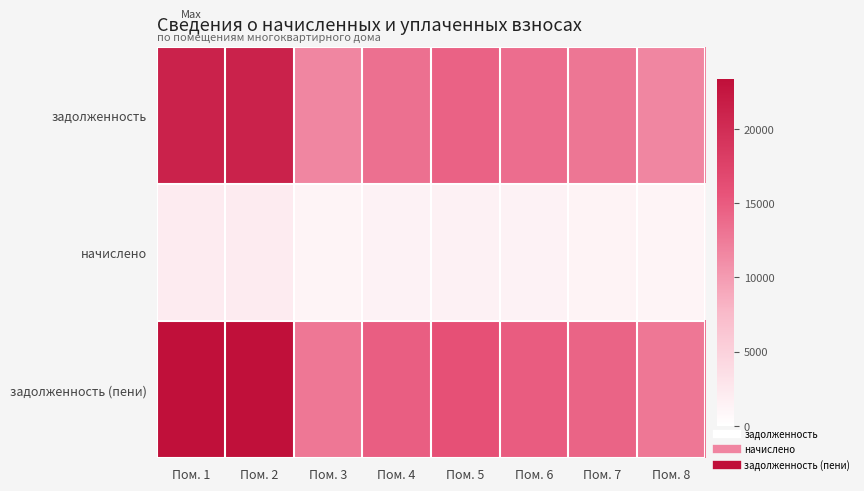

Which series has the largest total across all categories?

задолженность (пени)